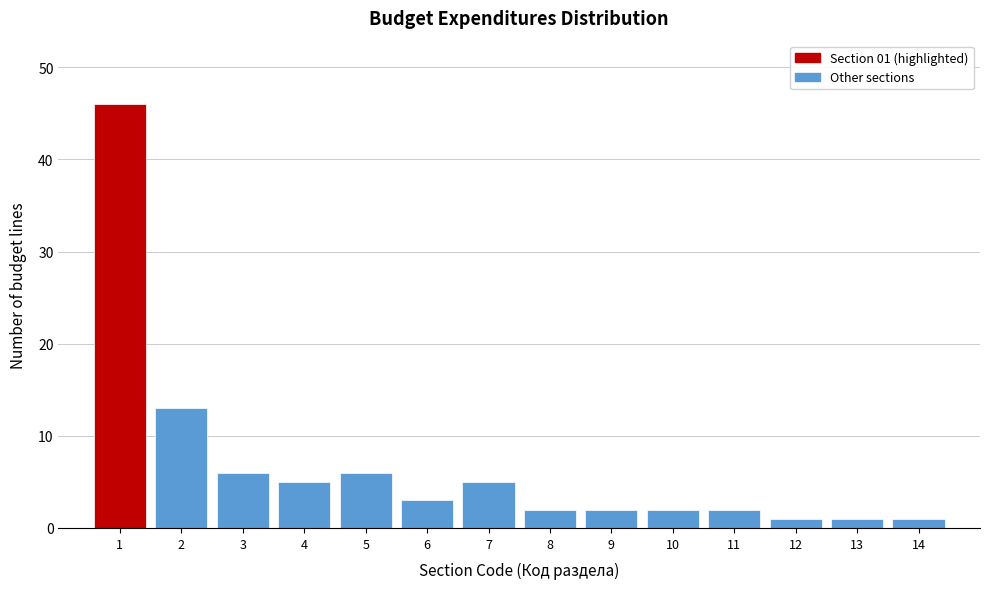

Which range on the x-axis has the tallest bar?

0.5 to 1.5